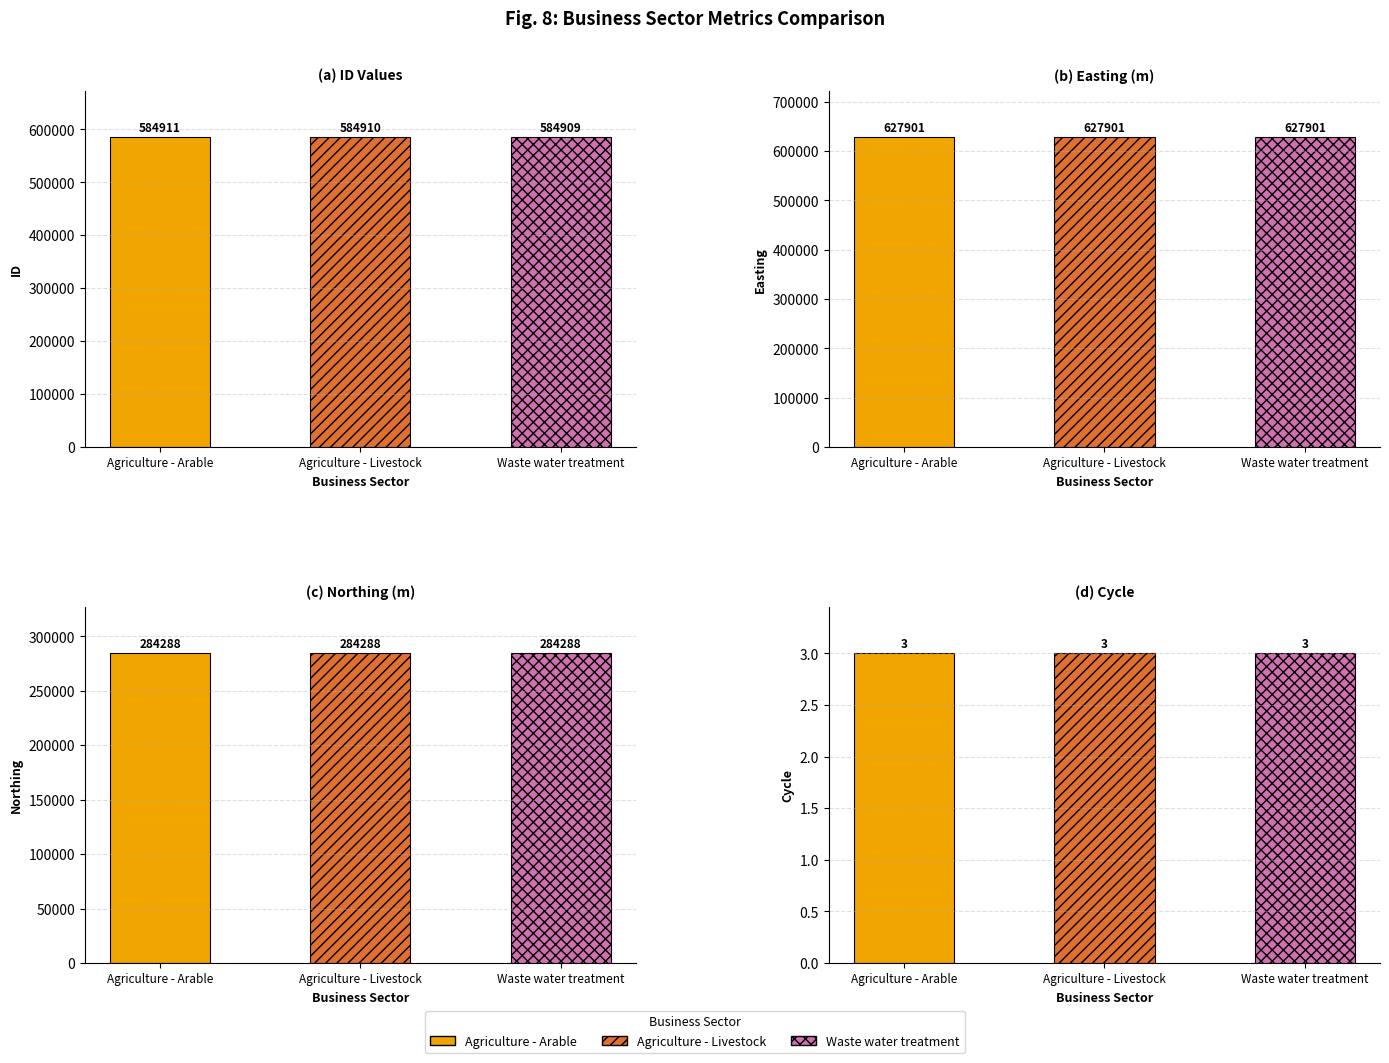

Which series changed the most between Agriculture - Arable and Waste water treatment?

ID